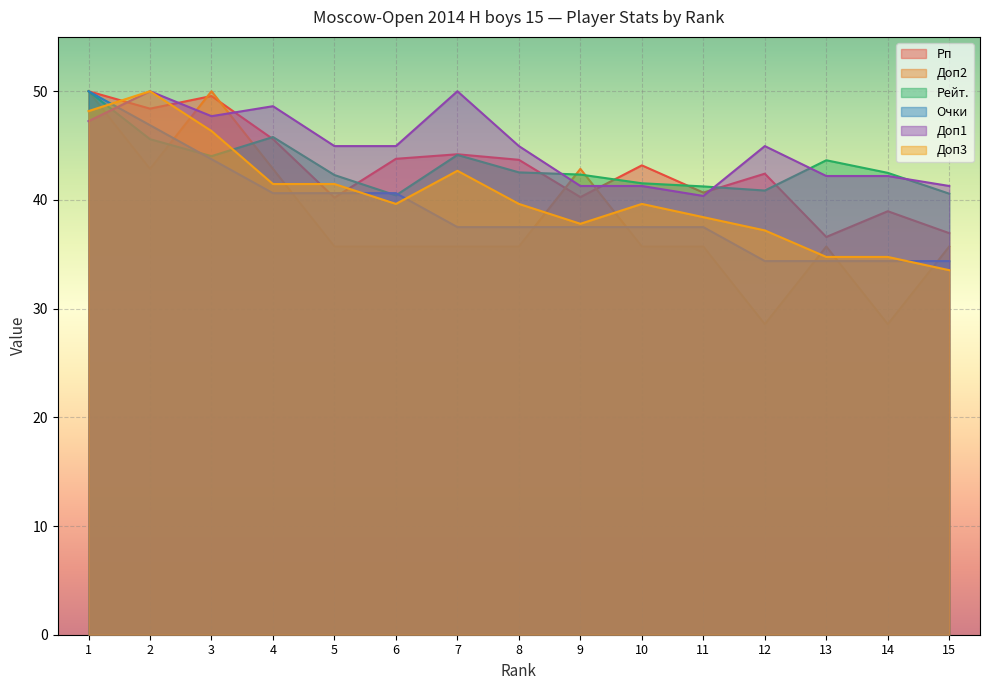

Which series has the widest spread of values?

Доп2